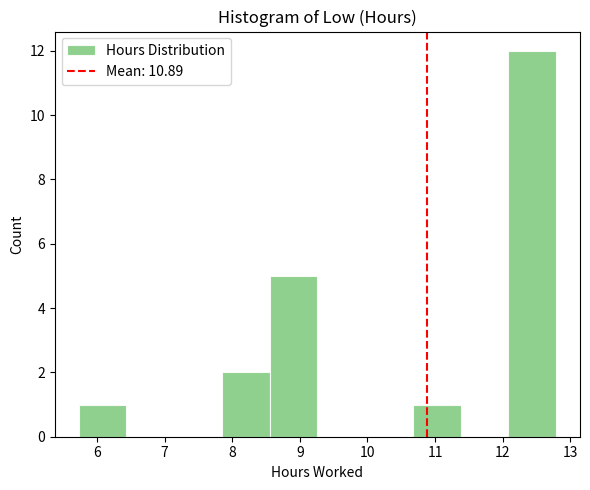

What is the height of the bar covering 12.1 to 12.8 on the x-axis? Neither the bar edges nor the heights are printed on the chart, so give them approximately, as read against the axes.

12